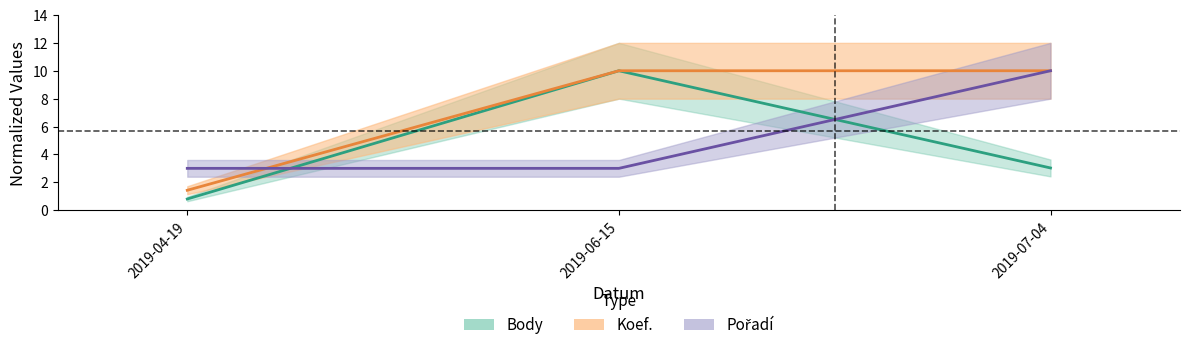

Which series changed the most between 2019-06-15 and 2019-07-04?

Pořadí